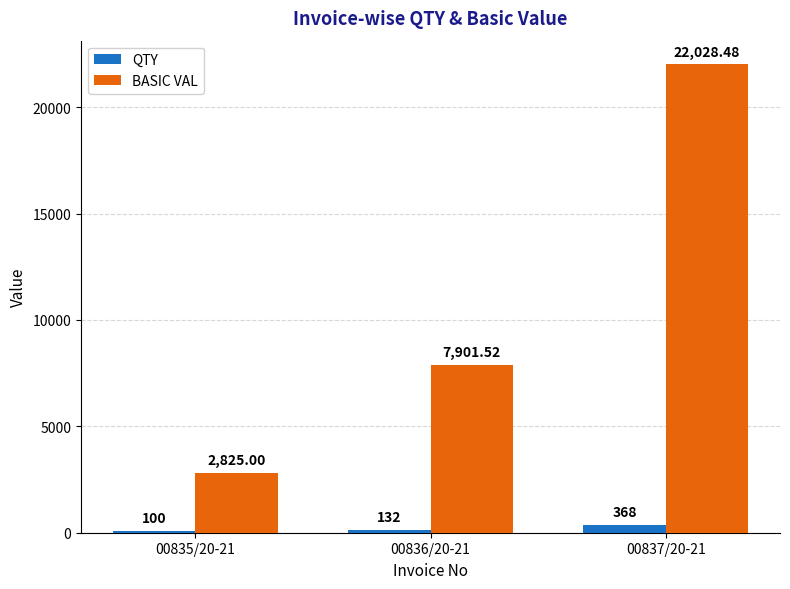

The value of QTY at 00836/20-21 is 132.0. True or false?

True